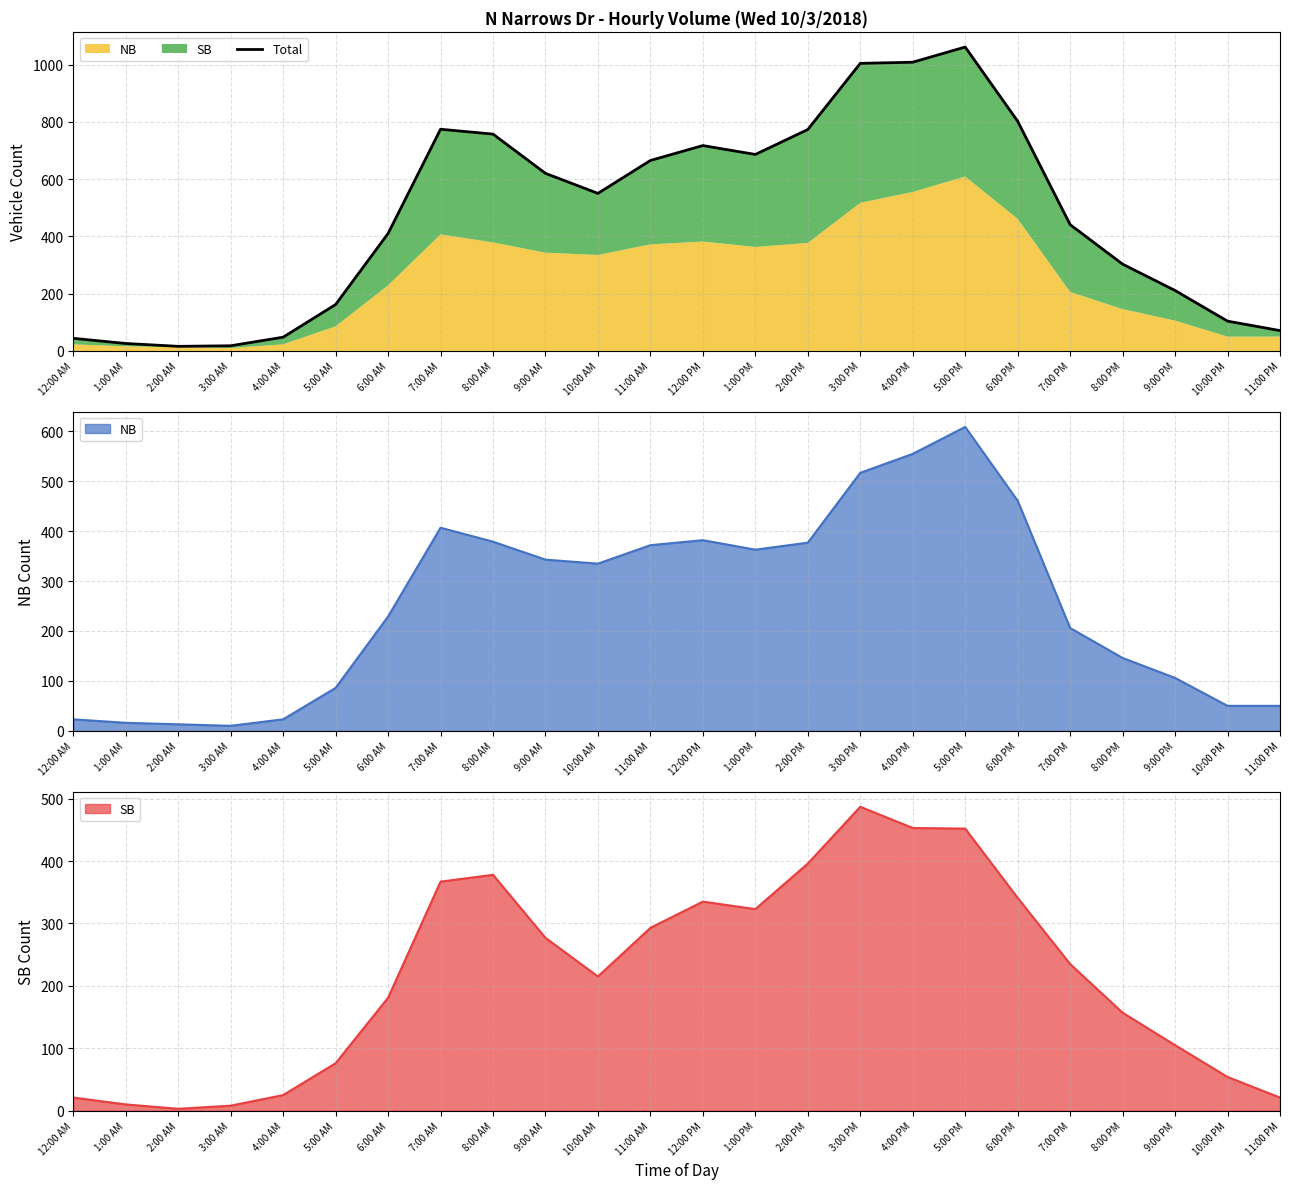

Reading left to right, what are all the values shown in this chart?

44	26	16	18	48	162	410	774	757	620	550	665	717	686	773	1004	1008	1061	802	441	303	211	104	71